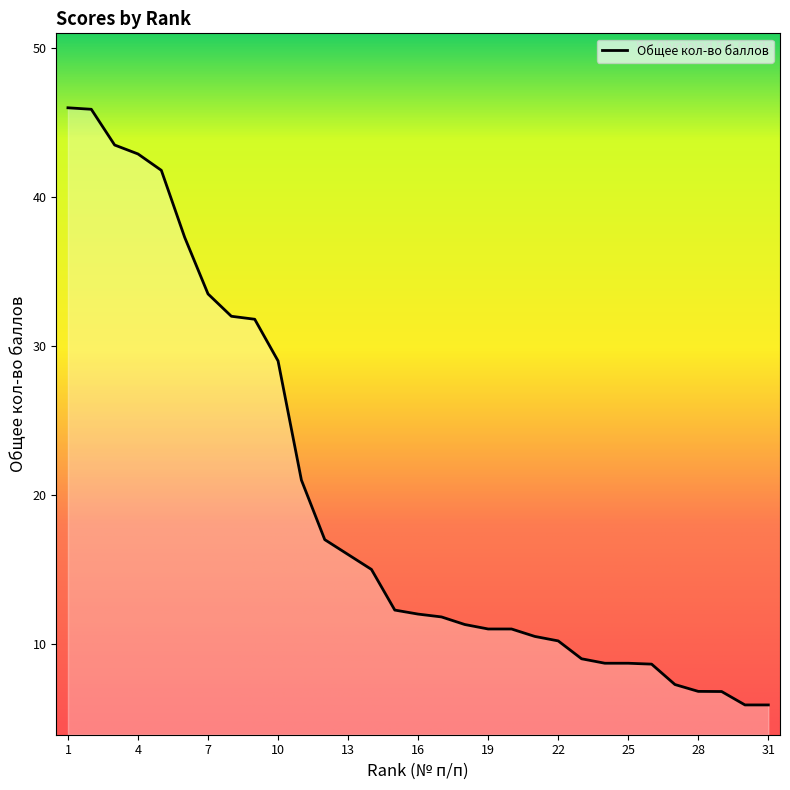

What is the difference between the maximum and minimum values?

40.1